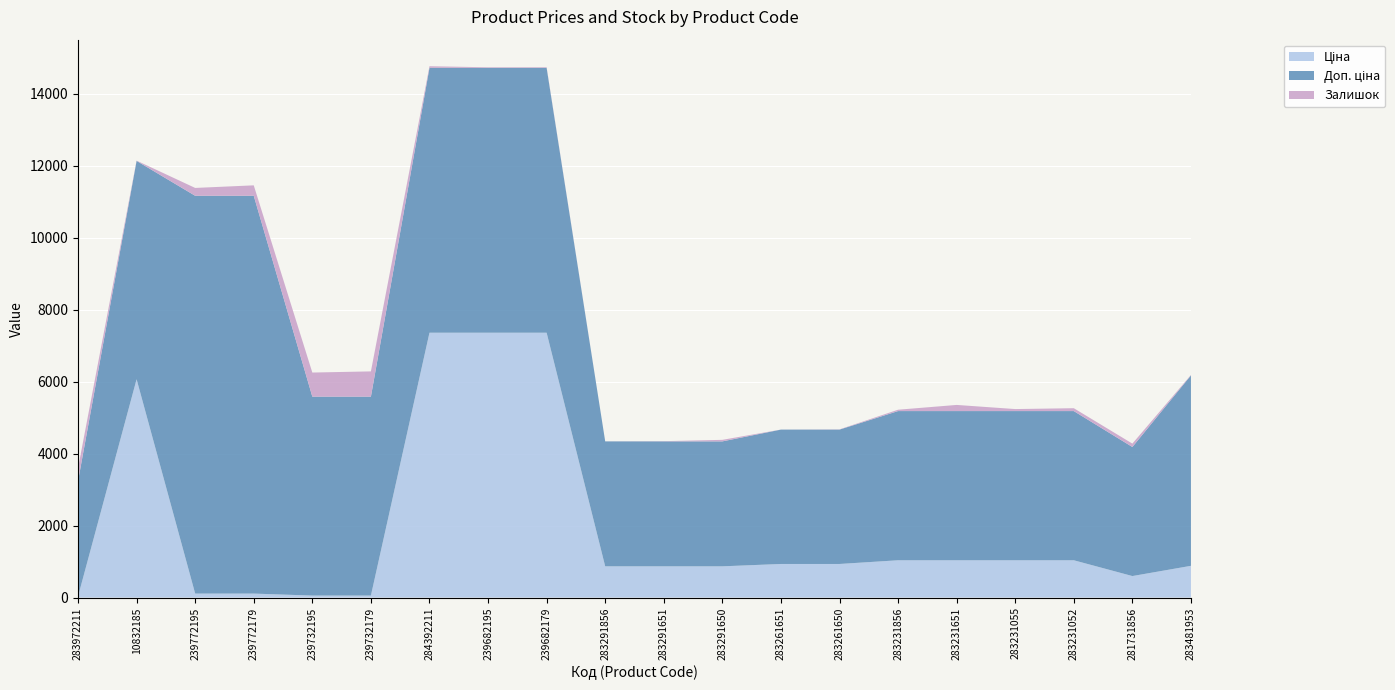

Reading left to right, extract all data points from this chart.

Ціна: 32.0	6067.2	110.5	110.5	55.3	55.3	7360.2	7360.2	7360.2	868.0	868.0	868.0	933.5	933.5	1036.5	1036.5	1036.5	1036.5	597.8	882.1
Доп. ціна: 3205.0	6067.2	11055.0	11055.0	5528.0	5528.0	7360.2	7360.2	7360.2	3472.1	3472.1	3472.1	3734.2	3734.2	4145.9	4145.9	4145.9	4145.9	3586.7	5292.4
Залишок: 360.0	8.0	218.0	290.0	670.0	702.0	45.0	16.0	17.0	1.0	6.0	43.0	1.0	6.0	38.0	171.0	56.0	80.0	94.0	12.0